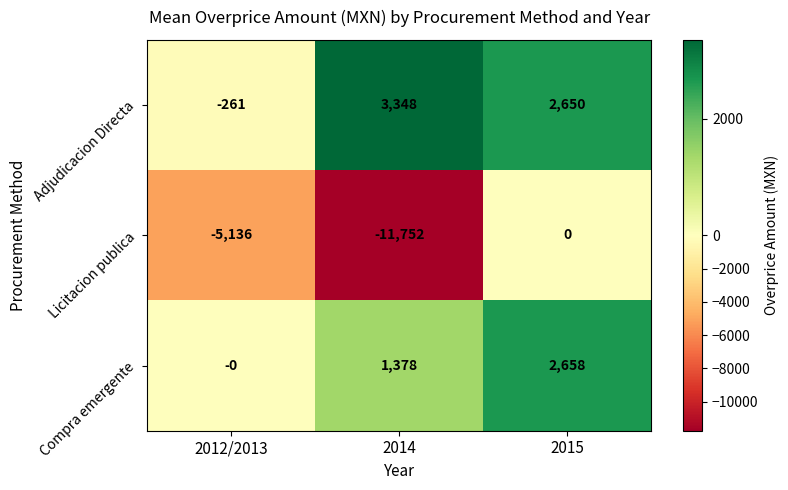

What is the sum of the Licitacion publica values at 2014 and 2015?

-11752